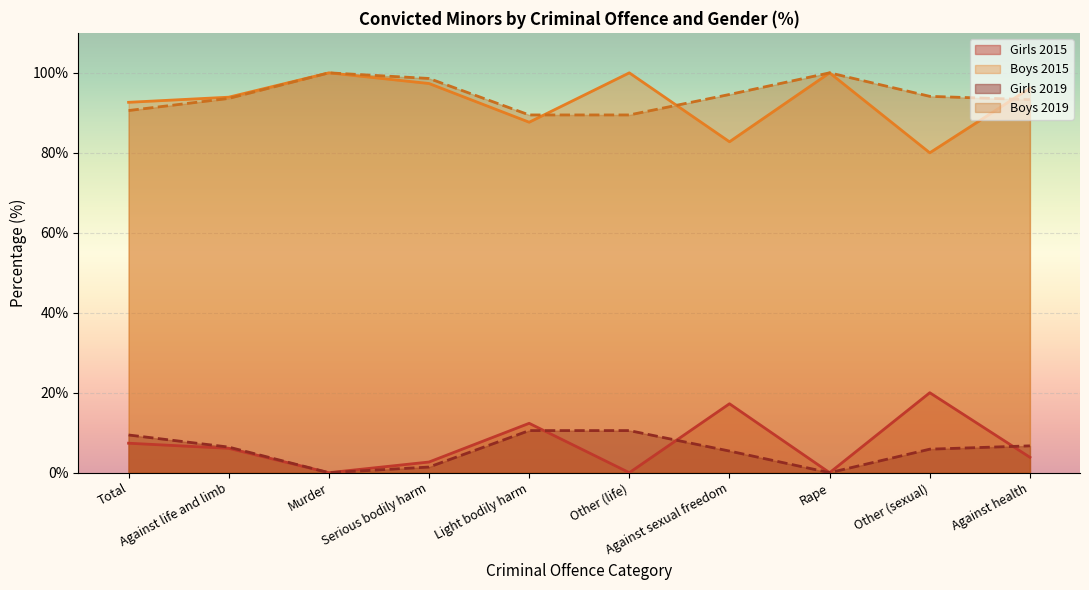

How many lines are shown in the chart?

4